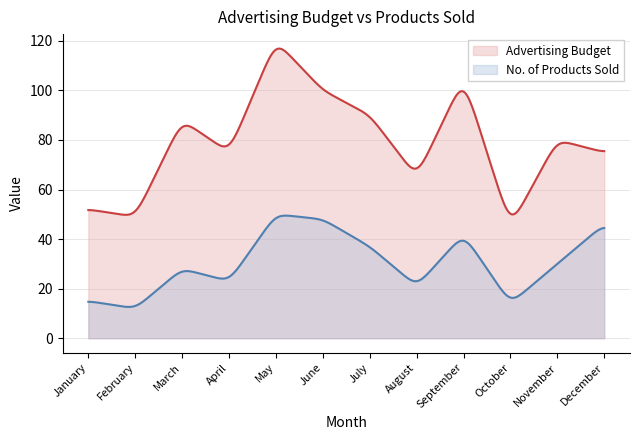

What is the minimum value for Advertising Budget?

49.8